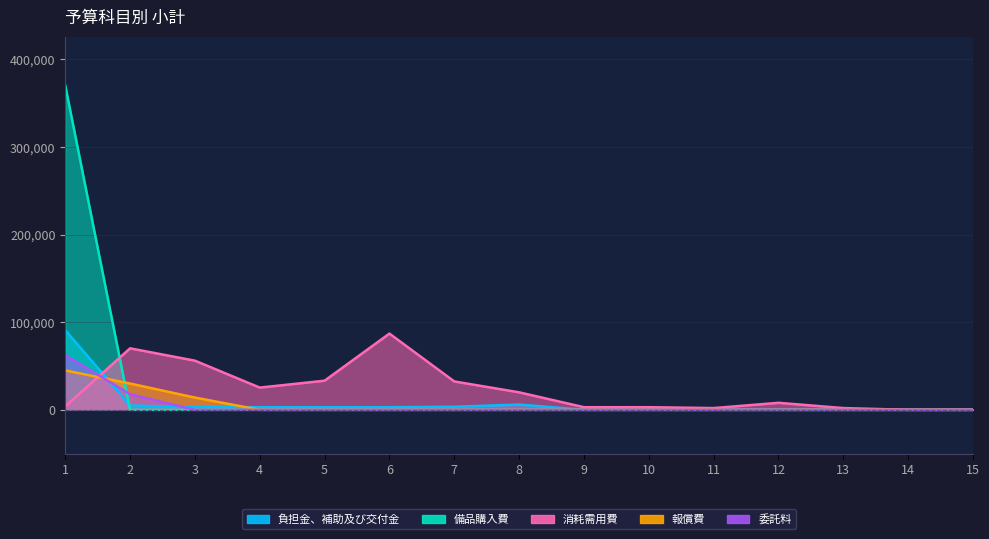

Which series has the largest total across all categories?

備品購入費